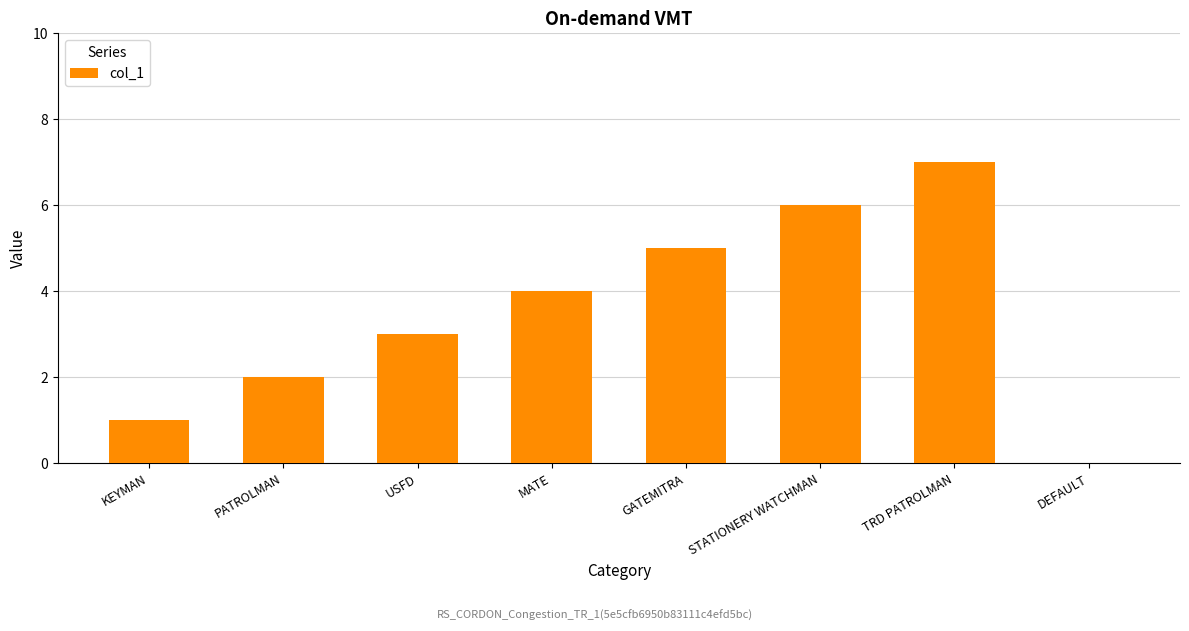

True or false: the data shows 4 at MATE.

True